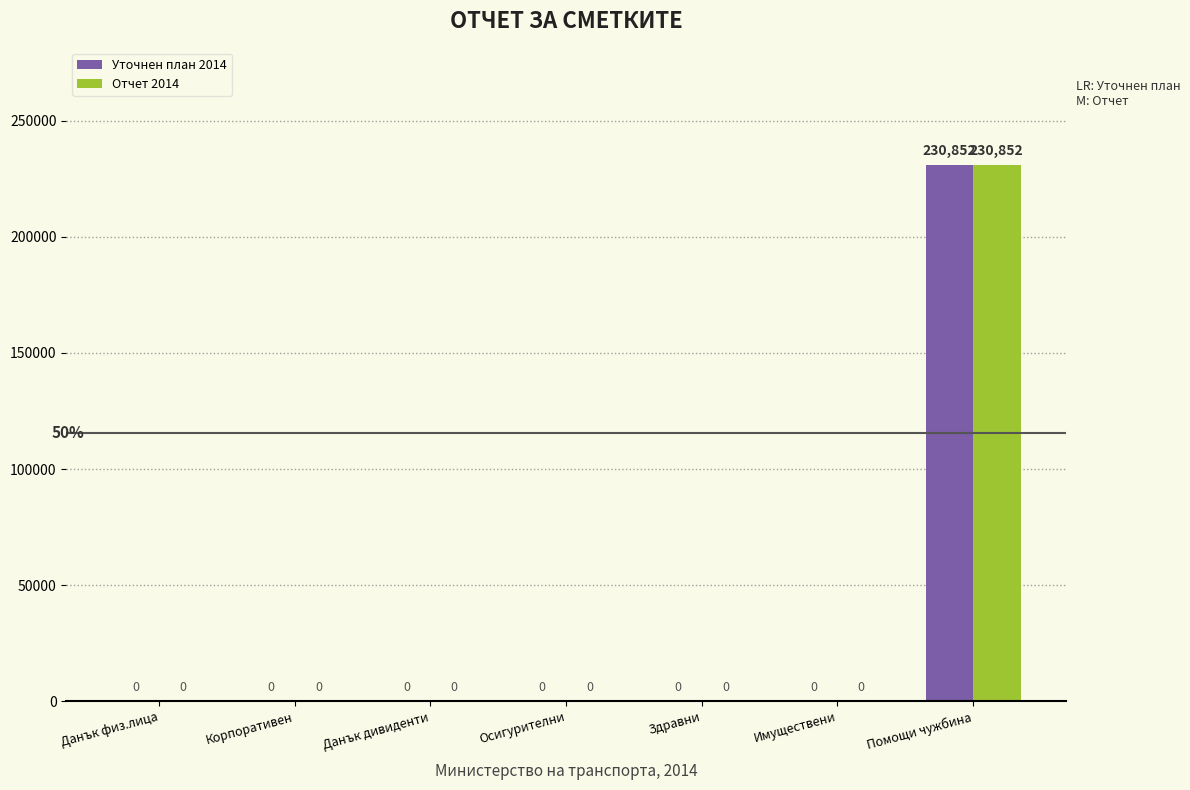

Reading left to right, extract all data points from this chart.

Уточнен план 2014: Данък физ.лица=0	Корпоративен=0	Данък дивиденти=0	Осигурителни=0	Здравни=0	Имуществени=0	Помощи чужбина=230852
Отчет 2014: Данък физ.лица=0	Корпоративен=0	Данък дивиденти=0	Осигурителни=0	Здравни=0	Имуществени=0	Помощи чужбина=230852